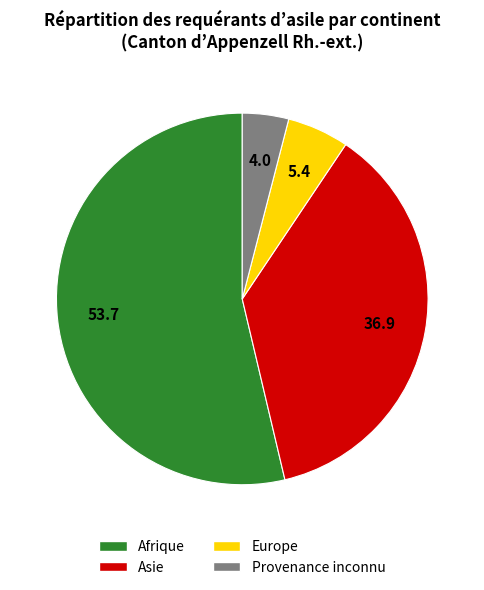

Between Europe and Asie, which is larger?

Asie